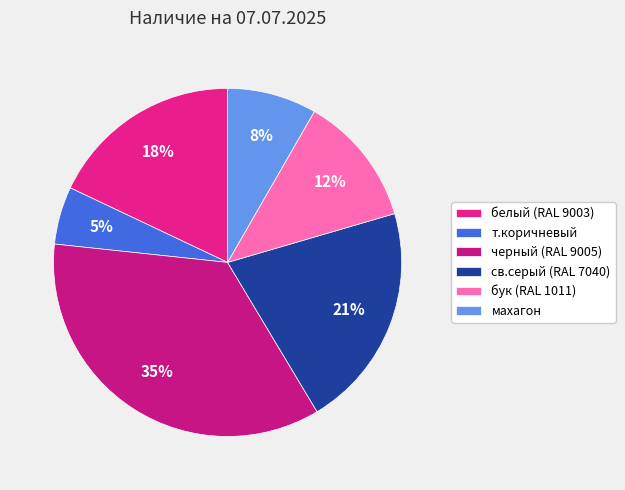

Which has a higher value, св.серый (RAL 7040) or бук (RAL 1011)?

св.серый (RAL 7040)